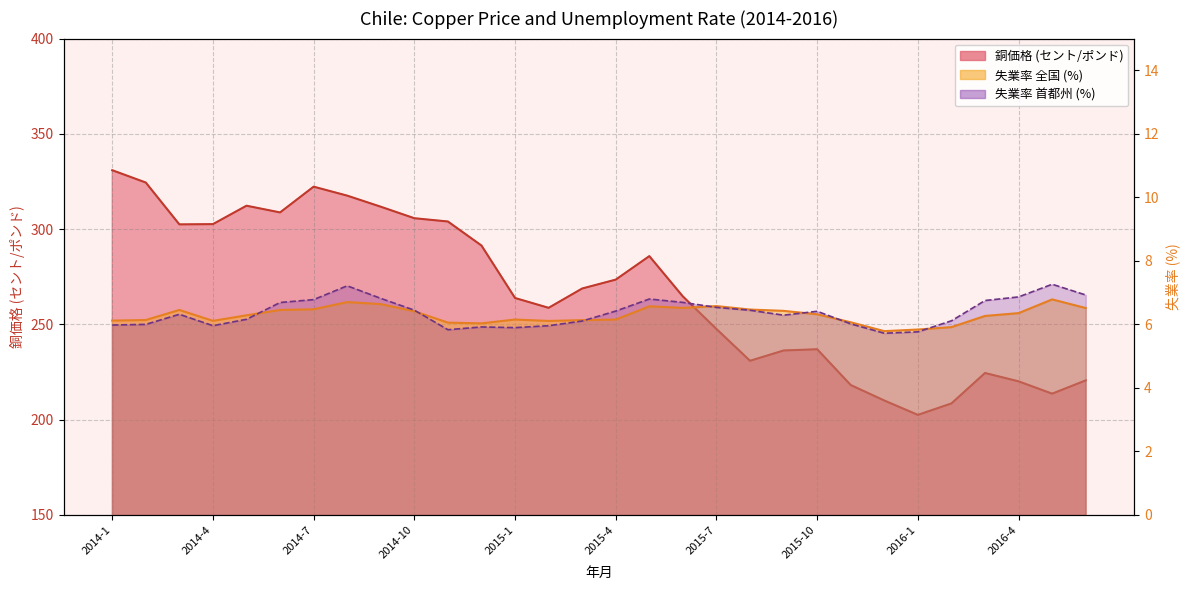

What is the spread (max minus min) of values at 2014-1?

324.9